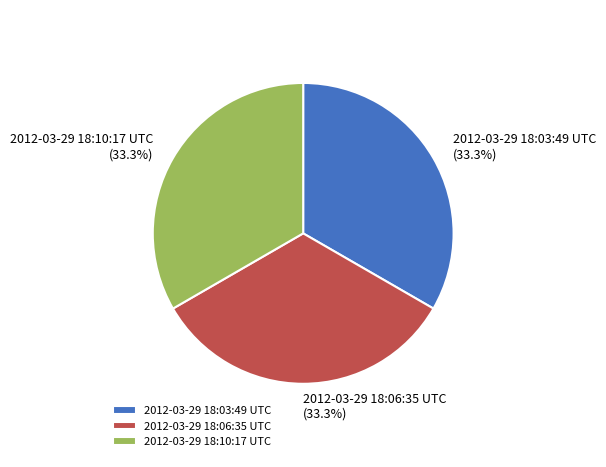

True or false: 2012-03-29 18:03:49 UTC accounts for 48% of the total.

False